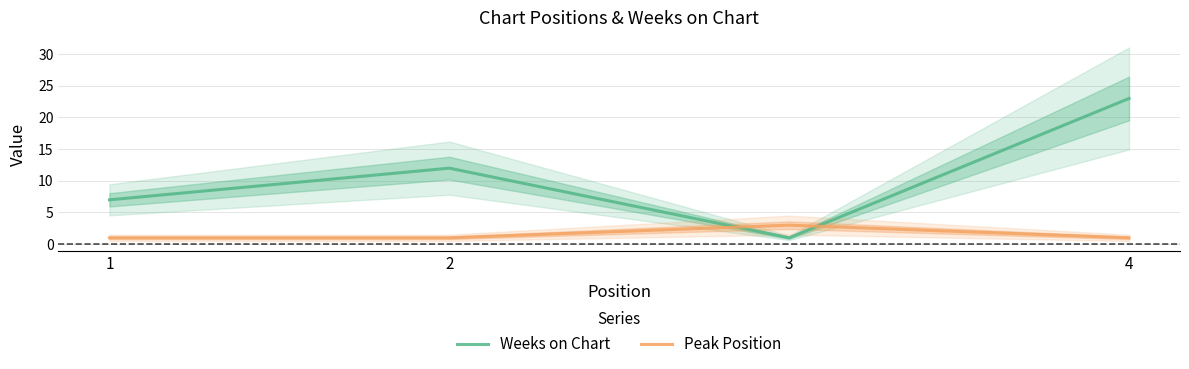

Is it true that Weeks on Chart equals 4 at 1?

False